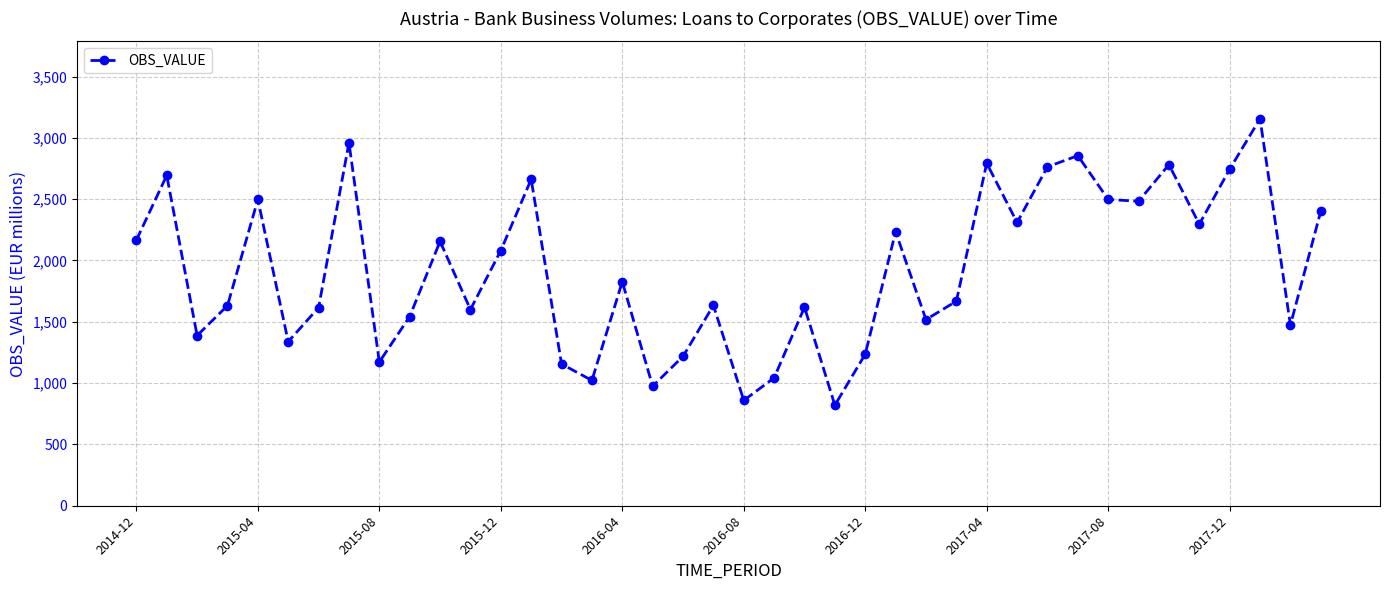

What is the sum of all values?

76895